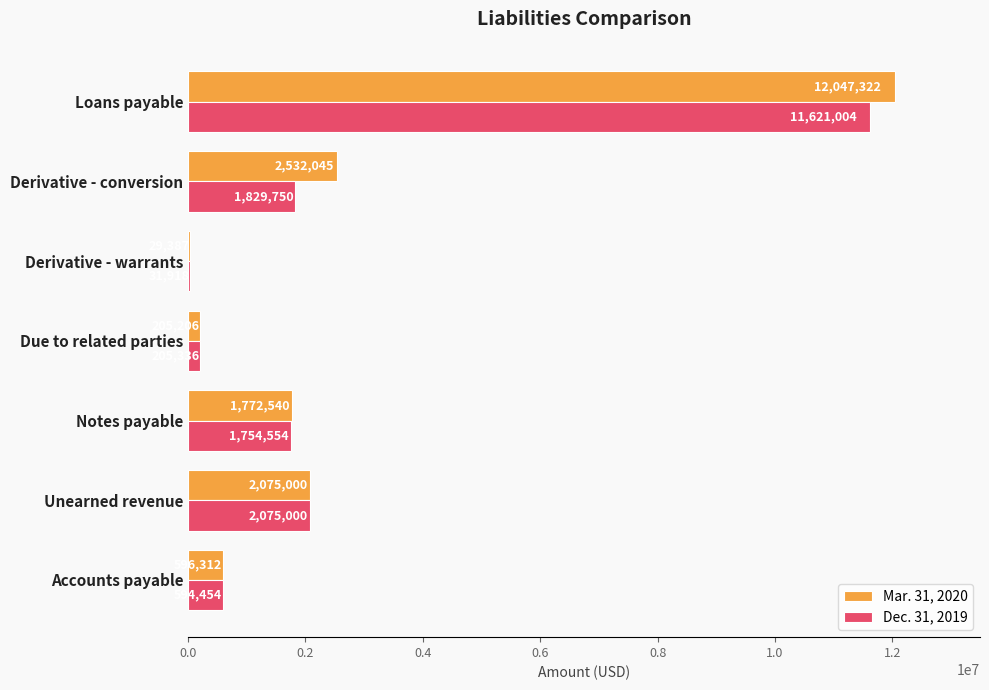

What is the sum of all Mar. 31, 2020 values?

19257812